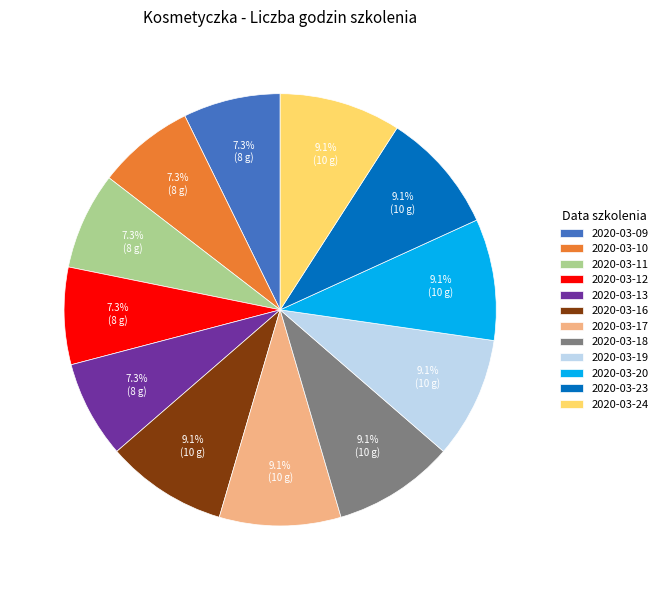

Is it true that 2020-03-12 is 7% of the pie?

True